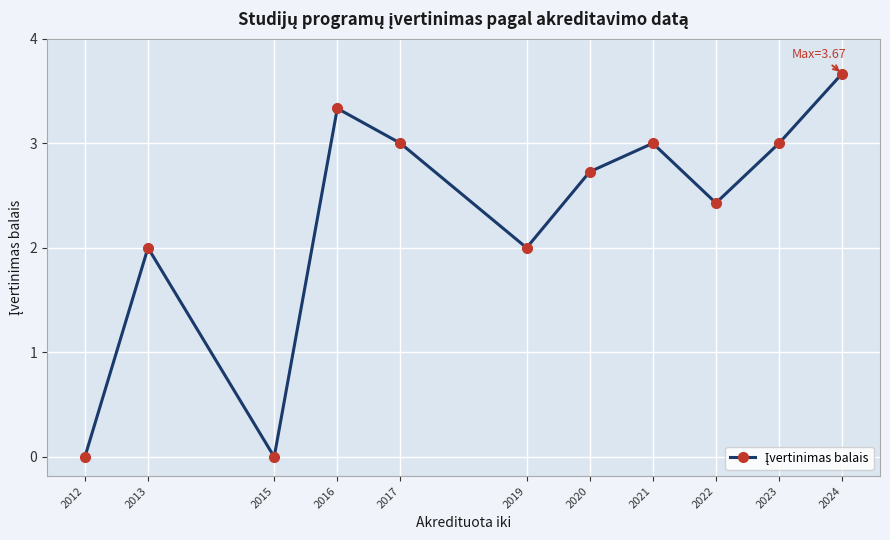

How many distinct data groups are displayed?

1